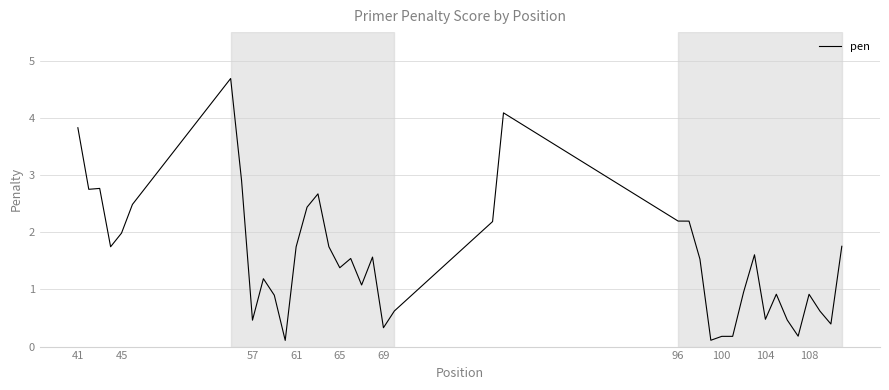

How many categories are shown in the chart?

40